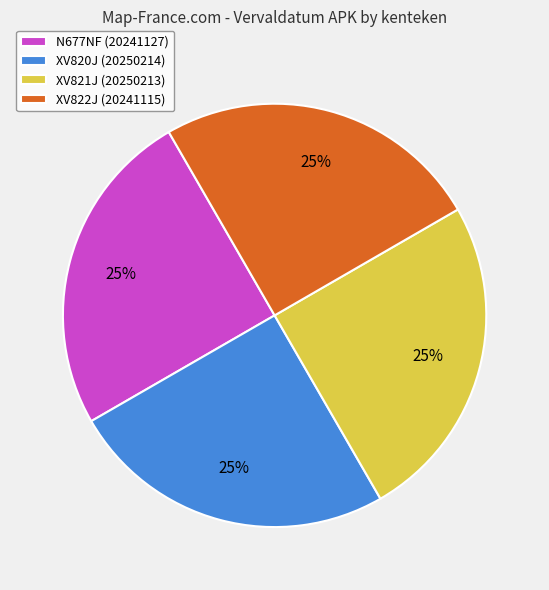

True or false: XV820J accounts for 39% of the total.

False